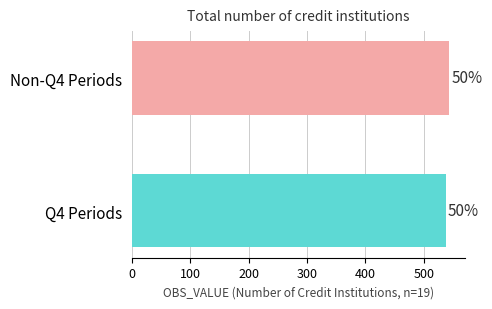

How many bars are there in total?

2